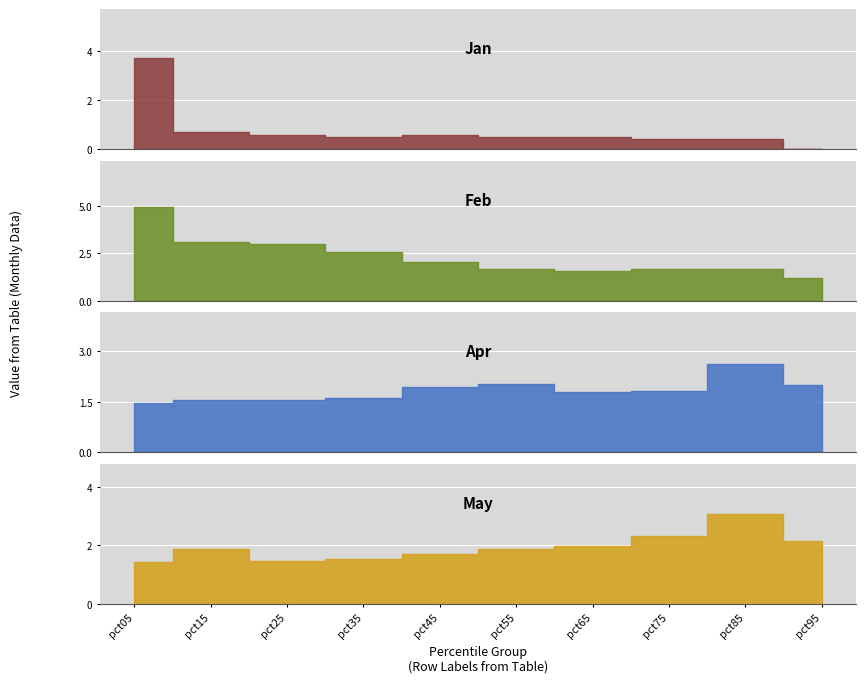

What is the value of the Apr point at the 6th from the left?

2.0